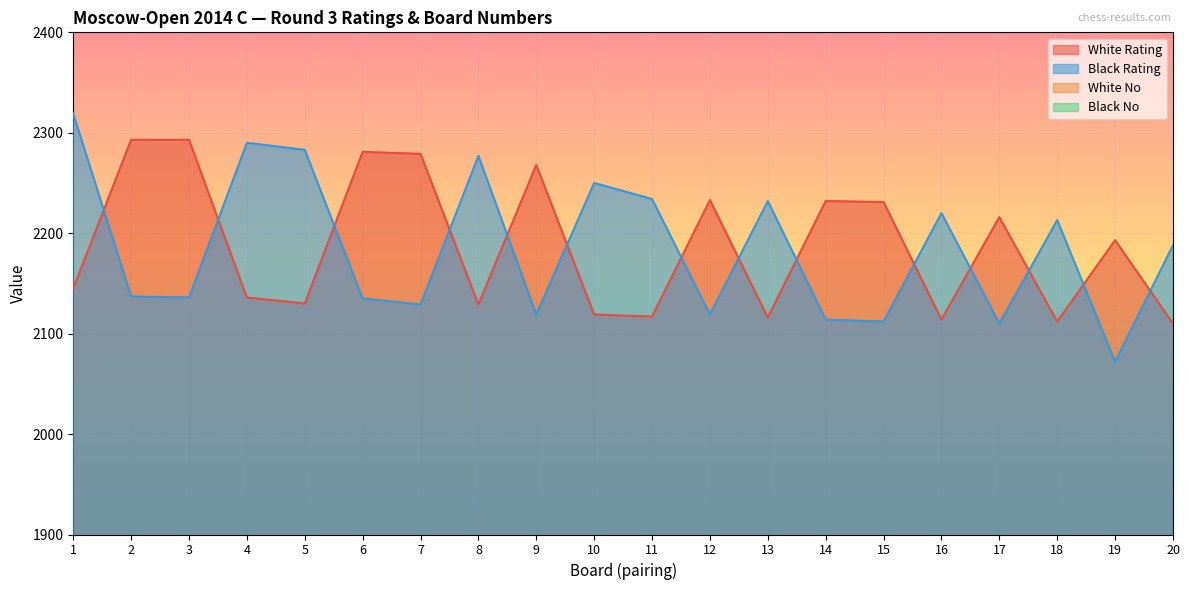

True or false: White No has more than 2 interior local peaks.

True